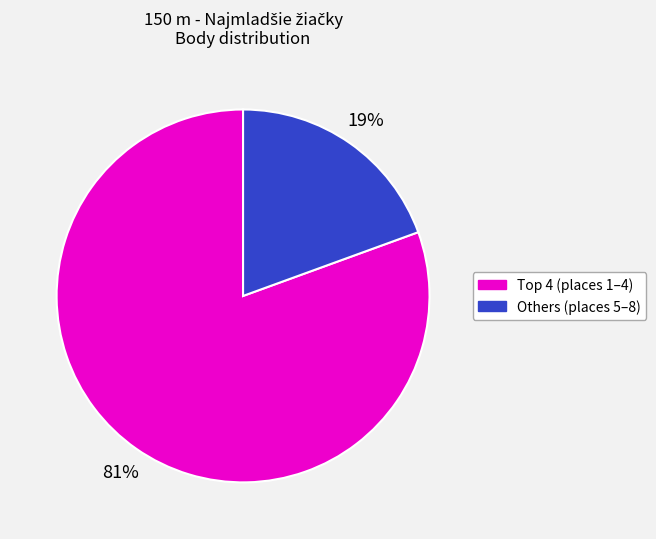

Does any single category account for the majority?

Yes